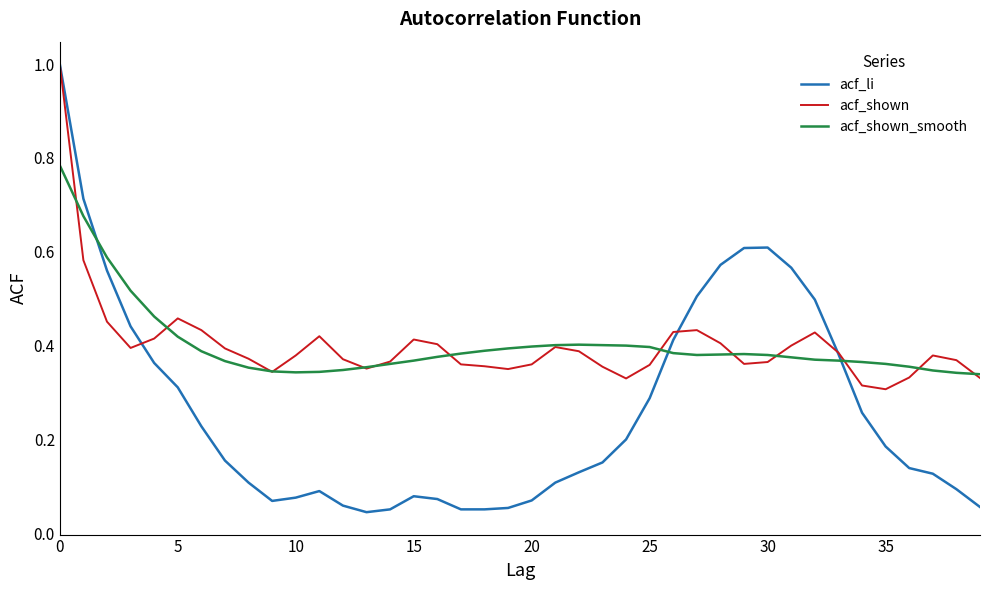

Reading left to right, what are all the values shown in this chart?

acf_li: 1.0	0.7	0.6	0.4	0.4	0.3	0.2	0.2	0.1	0.1	0.1	0.1	0.1	0.0	0.1	0.1	0.1	0.1	0.1	0.1	0.1	0.1	0.1	0.2	0.2	0.3	0.4	0.5	0.6	0.6	0.6	0.6	0.5	0.4	0.3	0.2	0.1	0.1	0.1	0.1
acf_shown: 1.0	0.6	0.5	0.4	0.4	0.5	0.4	0.4	0.4	0.3	0.4	0.4	0.4	0.4	0.4	0.4	0.4	0.4	0.4	0.3	0.4	0.4	0.4	0.4	0.3	0.4	0.4	0.4	0.4	0.4	0.4	0.4	0.4	0.4	0.3	0.3	0.3	0.4	0.4	0.3
acf_shown_smooth: 0.8	0.7	0.6	0.5	0.5	0.4	0.4	0.4	0.4	0.3	0.3	0.3	0.3	0.4	0.4	0.4	0.4	0.4	0.4	0.4	0.4	0.4	0.4	0.4	0.4	0.4	0.4	0.4	0.4	0.4	0.4	0.4	0.4	0.4	0.4	0.4	0.4	0.3	0.3	0.3